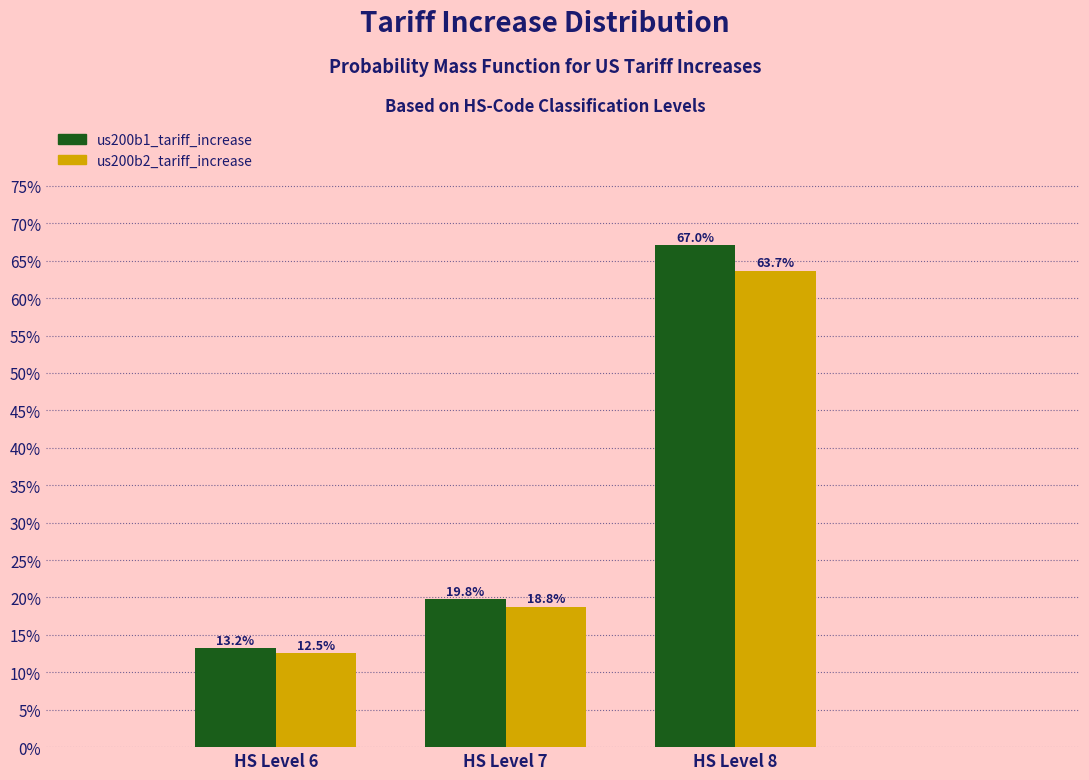

What are all the series names shown in the legend?

us200b1_tariff_increase, us200b2_tariff_increase